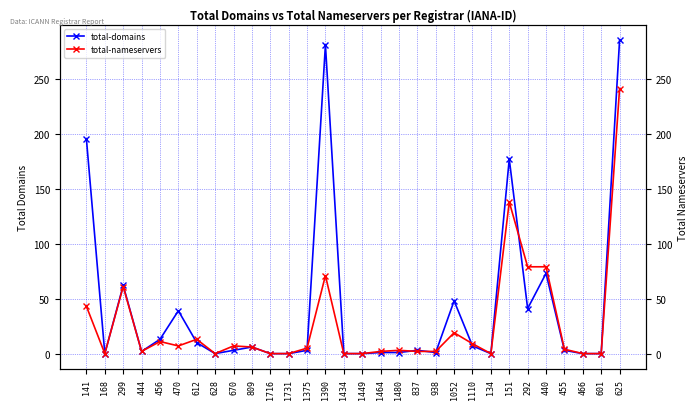

True or false: total-nameservers has a value of 0 at 1716.

True